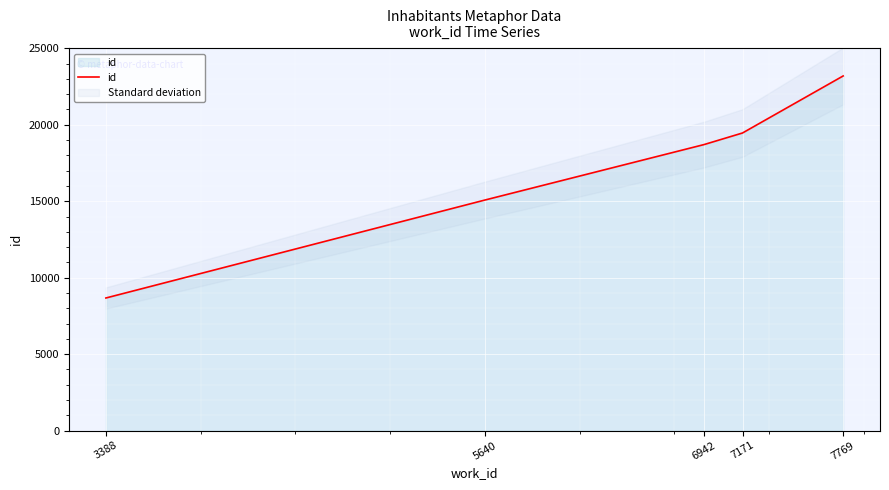

What is the minimum value shown in the chart?

8670